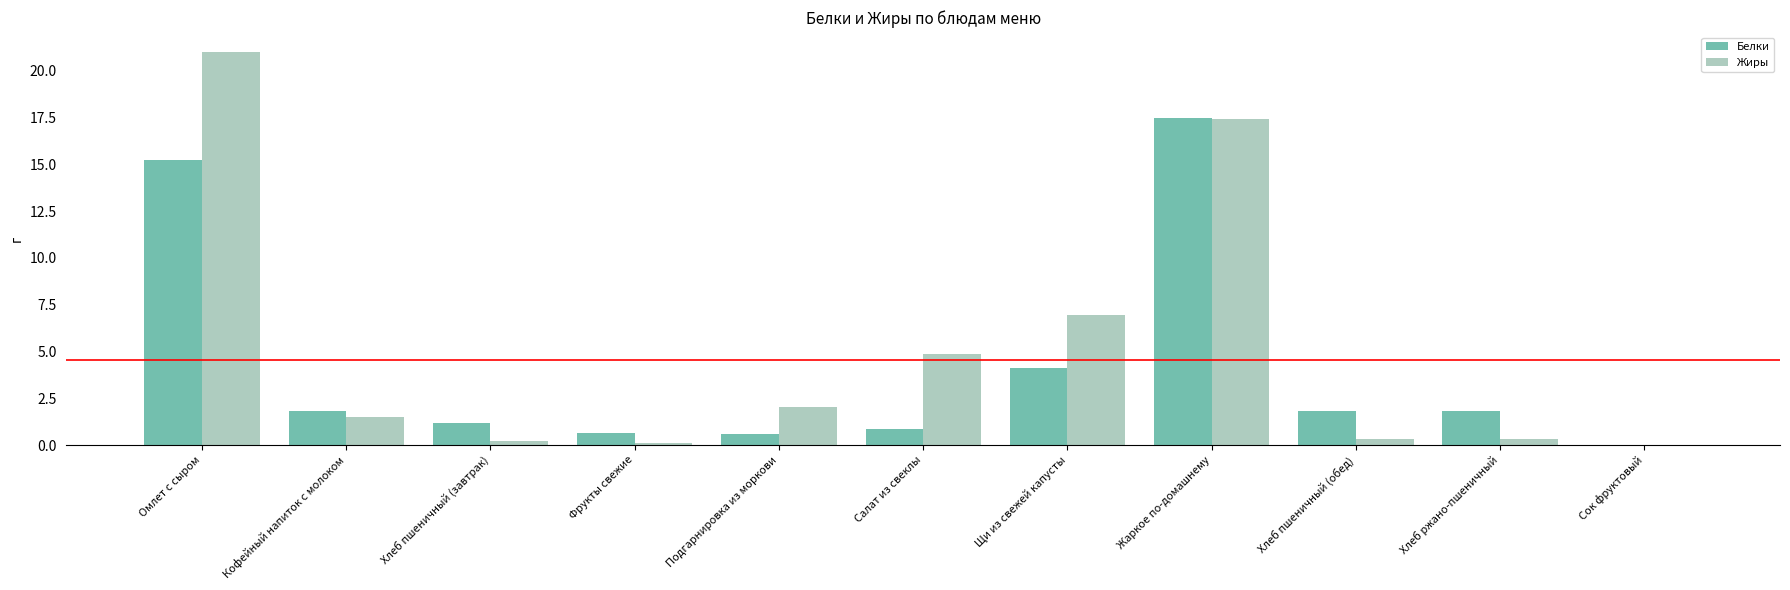

What is the total value across all series at Фрукты свежие?

0.8